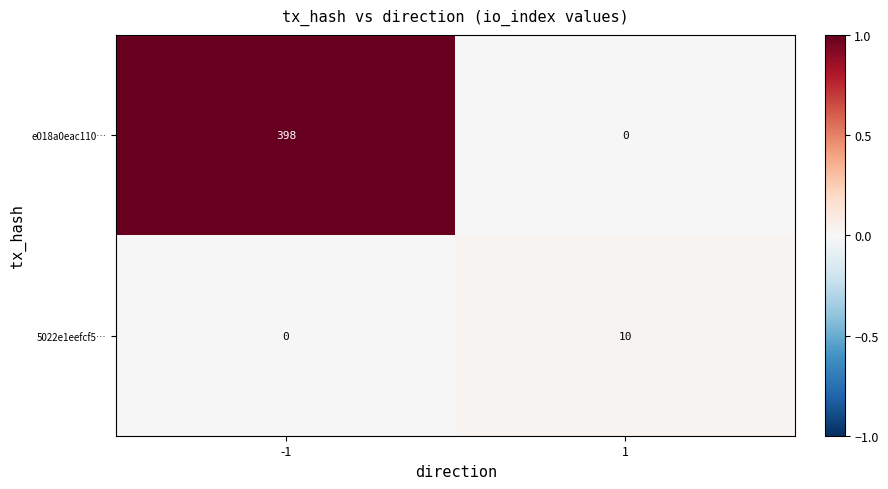

What is the greatest value displayed?

398